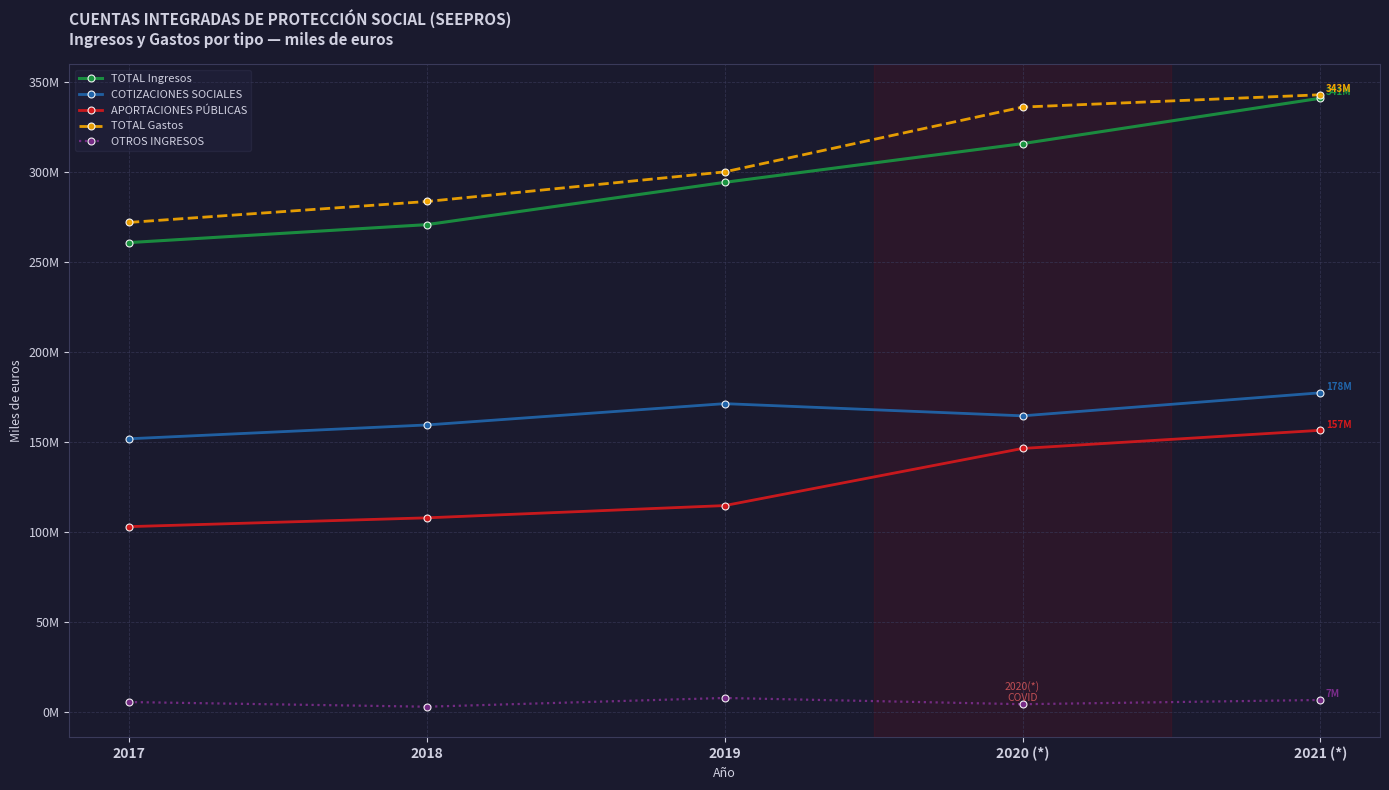

What is the difference between the highest and lowest values at 2020 (*)?

331751098.8